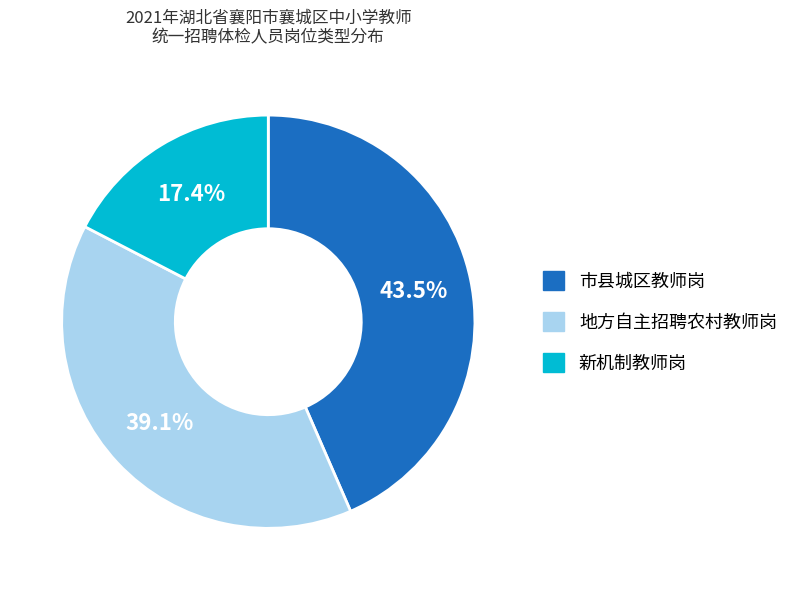

Rank the categories by value from lowest to highest.

新机制教师岗, 地方自主招聘农村教师岗, 市县城区教师岗